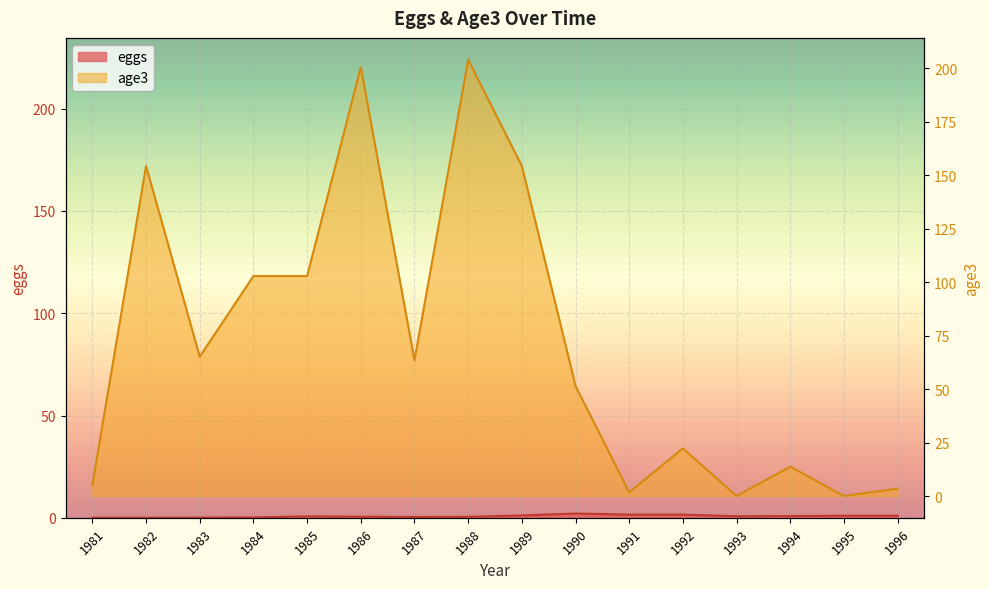

List the series in order of their peak value, lowest first.

eggs, age3